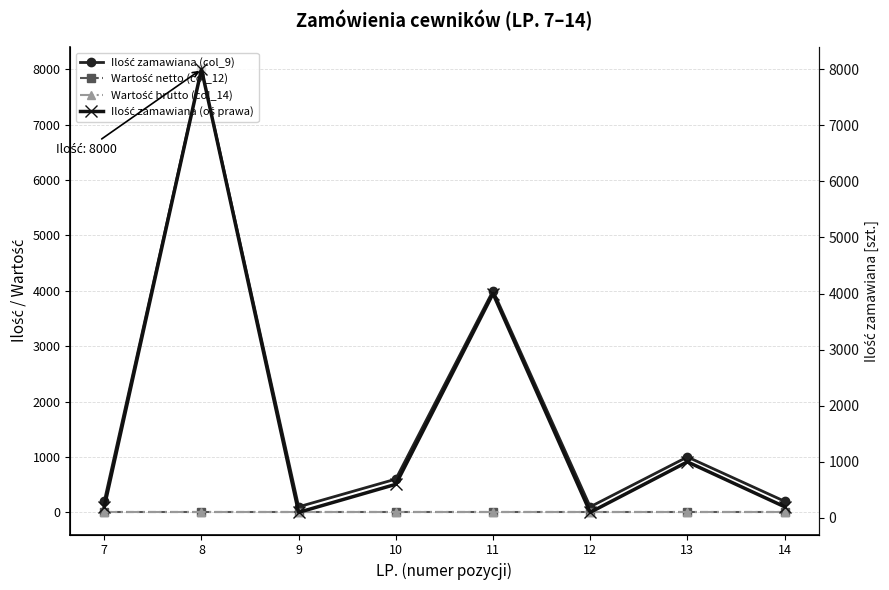

At 7, list the series in order from largest to smallest.

Ilość zamawiana (col_9), Ilość zamawiana (oś prawa), Wartość netto (col_12), Wartość brutto (col_14)